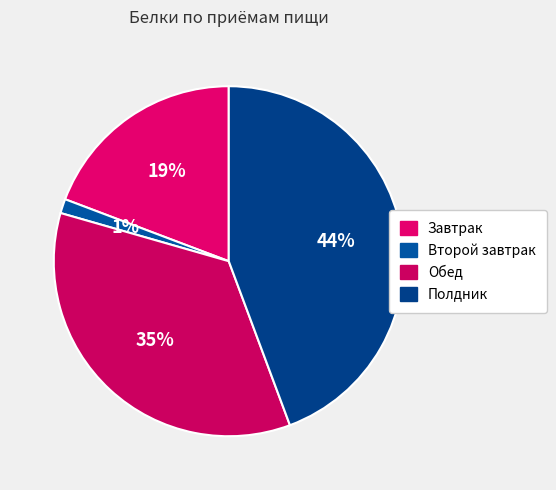

Rank the categories by value from lowest to highest.

Второй завтрак, Завтрак, Обед, Полдник